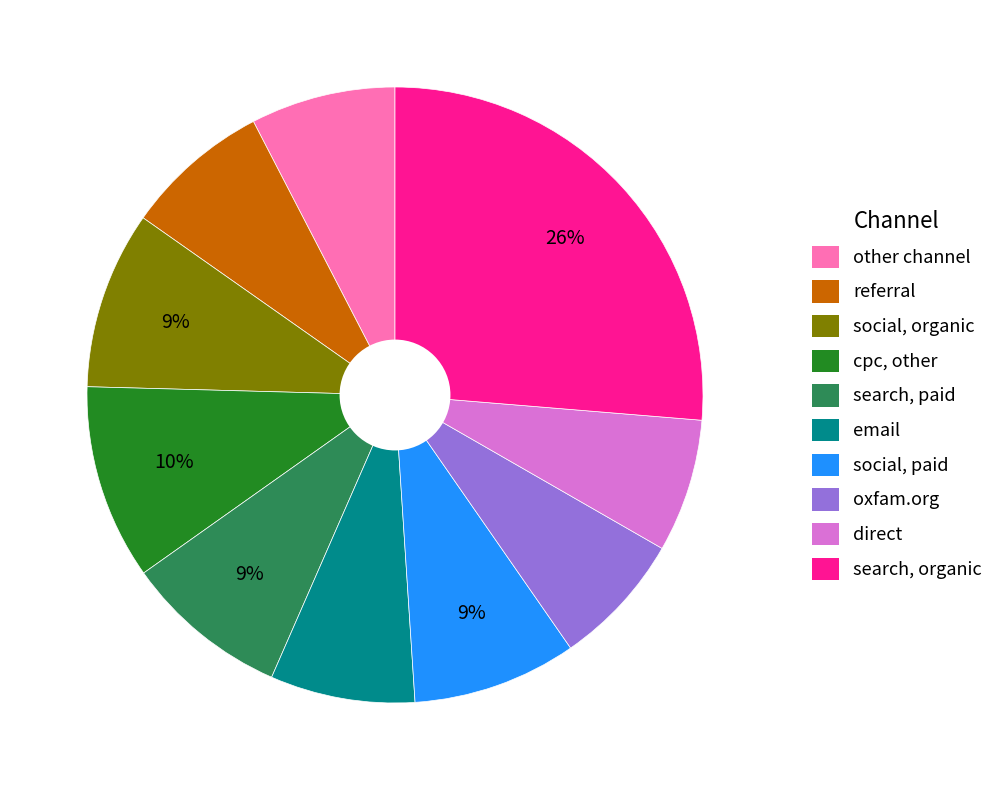

How many segments does this pie chart have?

10